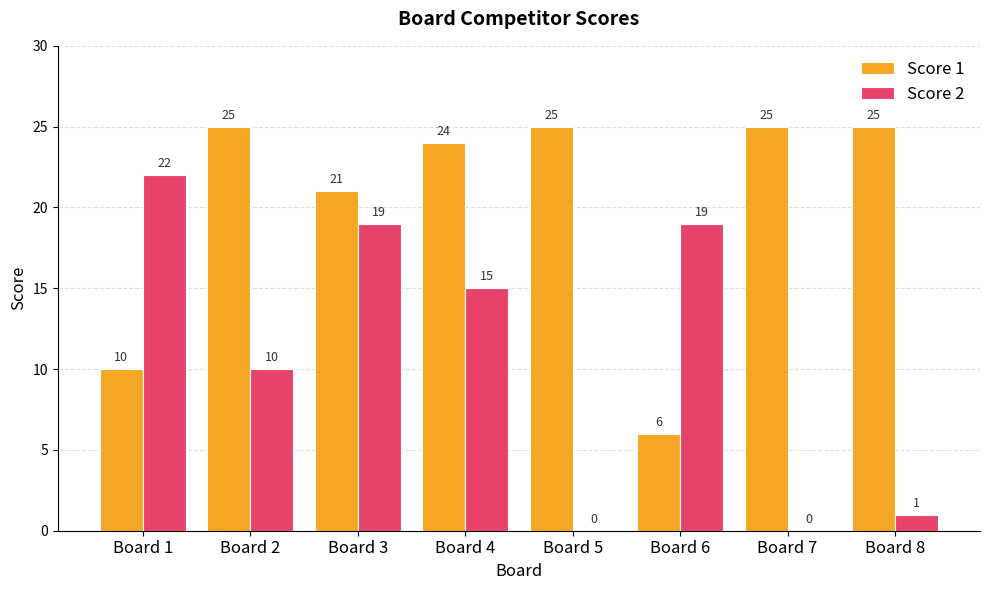

Read the Score 1 value at Board 8.

25